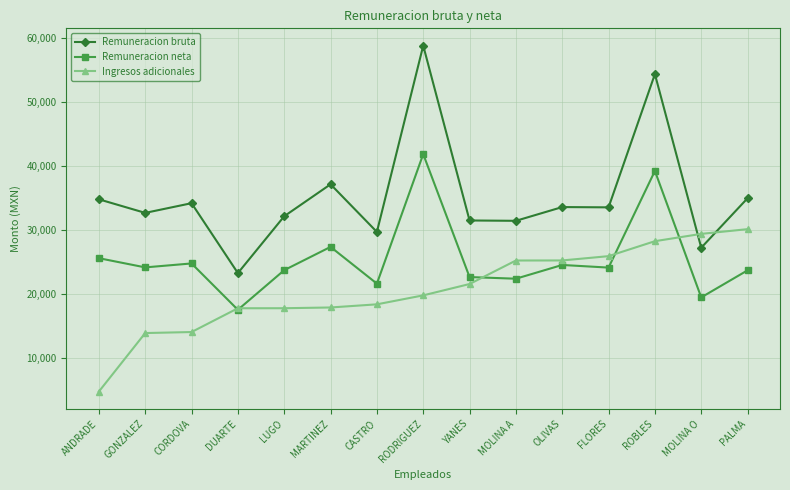

What value does the Ingresos adicionales series have at LUGO?

17713.0